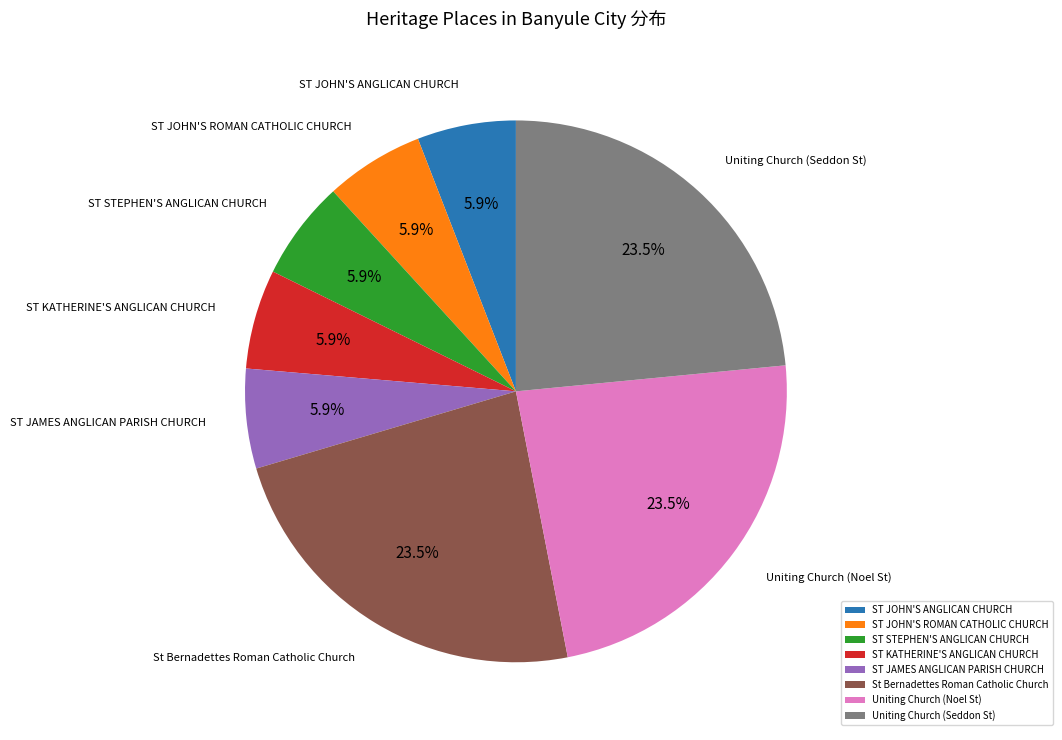

Approximately how many times larger is the value at ST JOHN'S ROMAN CATHOLIC CHURCH compared to ST STEPHEN'S ANGLICAN CHURCH?

1.0